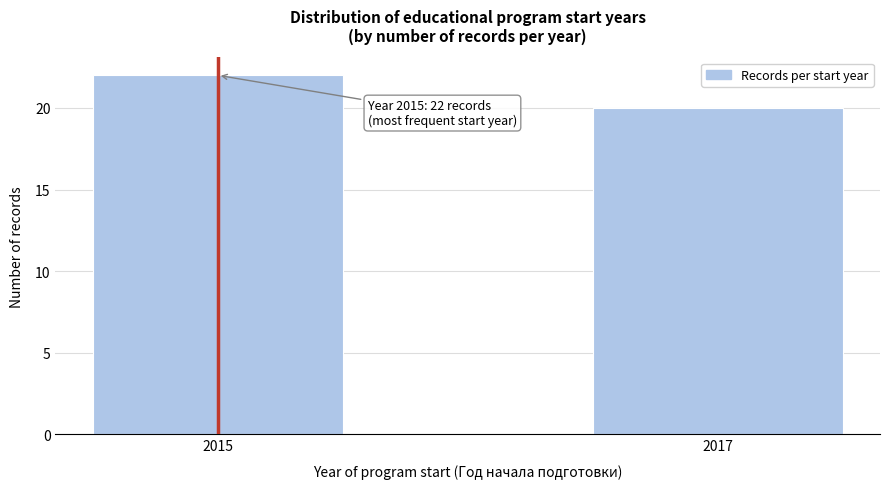

Reading left to right, extract all data points from this chart.

2015=22	2017=20